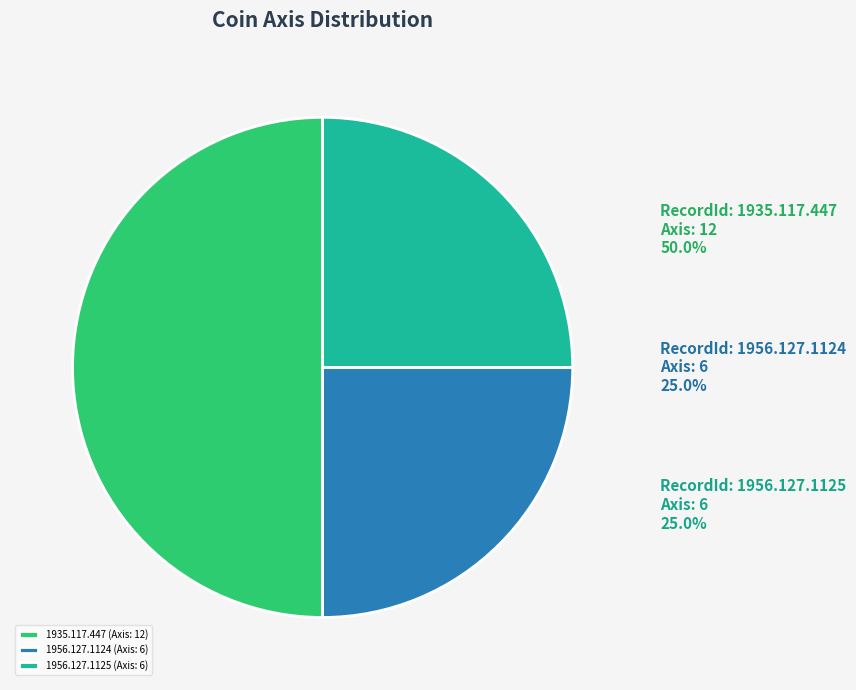

To the nearest percent, what percentage of the pie is 1956.127.1125 (Axis: 6)?

25%